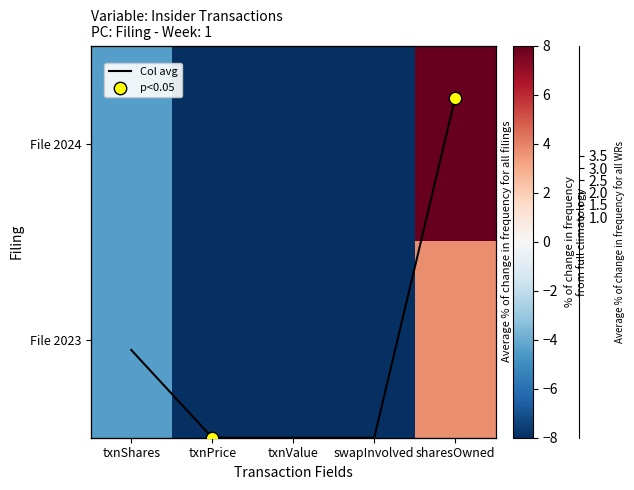

At txnPrice, list the series in order from smallest to largest.

File 2024, File 2023, Col avg